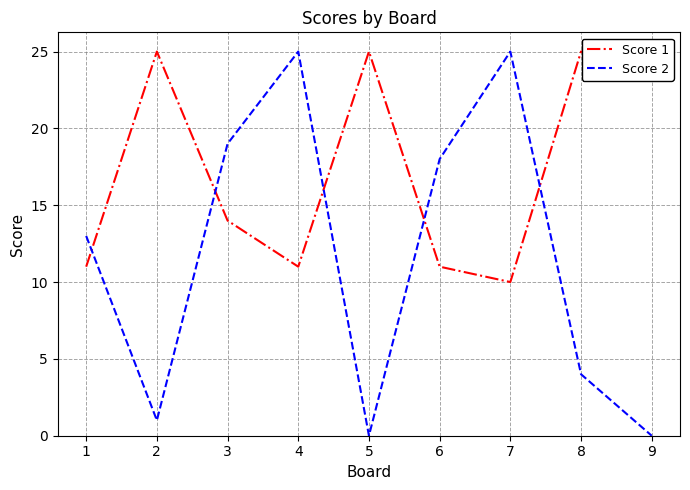

What are all the series names shown in the legend?

Score 1, Score 2